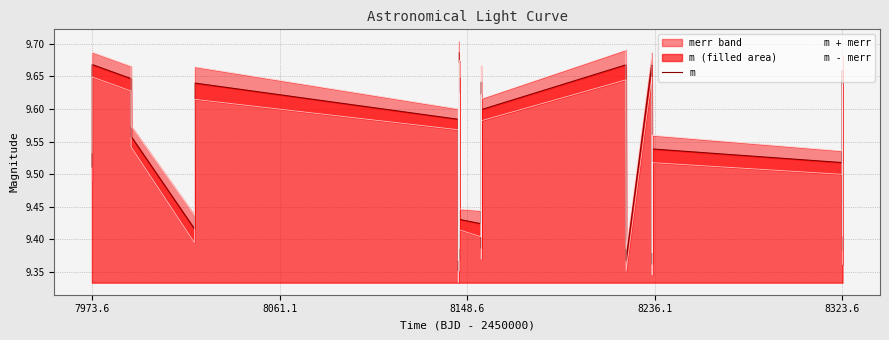

How many interior local peaks does the m + merr series have?

9